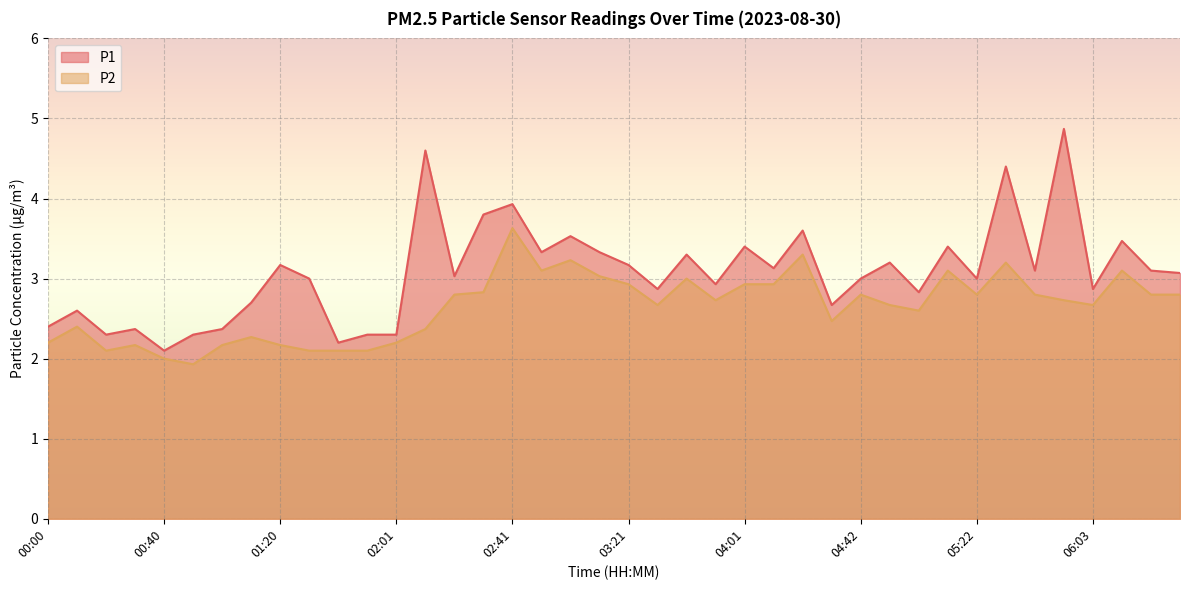

Reading left to right, list all the values displayed in this chart.

P1: 00:00=2.4	00:10=2.6	00:20=2.3	00:30=2.4	00:40=2.1	00:50=2.3	01:00=2.4	01:10=2.7	01:20=3.2	01:30=3.0	01:41=2.2	01:51=2.3	02:01=2.3	02:11=4.6	02:21=3.0	02:31=3.8	02:41=3.9	02:51=3.3	03:01=3.5	03:11=3.3	03:21=3.2	03:31=2.9	03:41=3.3	03:51=2.9	04:01=3.4	04:11=3.1	04:22=3.6	04:32=2.7	04:42=3.0	04:52=3.2	05:02=2.8	05:12=3.4	05:22=3.0	05:32=4.4	05:43=3.1	05:53=4.9	06:03=2.9	06:13=3.5	06:23=3.1	06:33=3.1
P2: 00:00=2.2	00:10=2.4	00:20=2.1	00:30=2.2	00:40=2.0	00:50=1.9	01:00=2.2	01:10=2.3	01:20=2.2	01:30=2.1	01:41=2.1	01:51=2.1	02:01=2.2	02:11=2.4	02:21=2.8	02:31=2.8	02:41=3.6	02:51=3.1	03:01=3.2	03:11=3.0	03:21=2.9	03:31=2.7	03:41=3.0	03:51=2.7	04:01=2.9	04:11=2.9	04:22=3.3	04:32=2.5	04:42=2.8	04:52=2.7	05:02=2.6	05:12=3.1	05:22=2.8	05:32=3.2	05:43=2.8	05:53=2.7	06:03=2.7	06:13=3.1	06:23=2.8	06:33=2.8